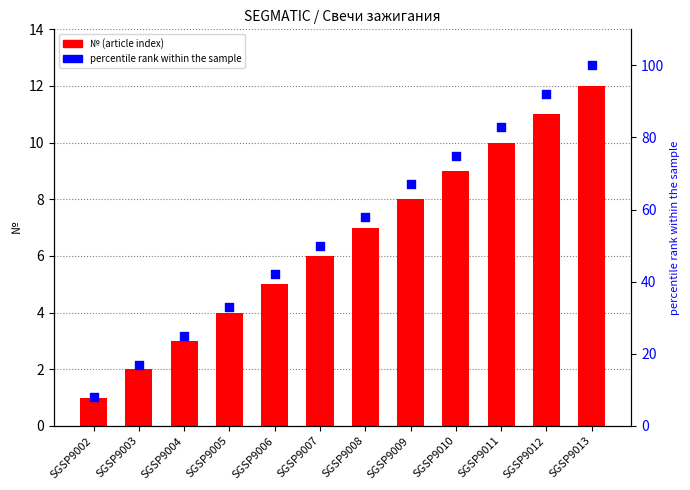

What is the total value across all series at SGSP9011?

93